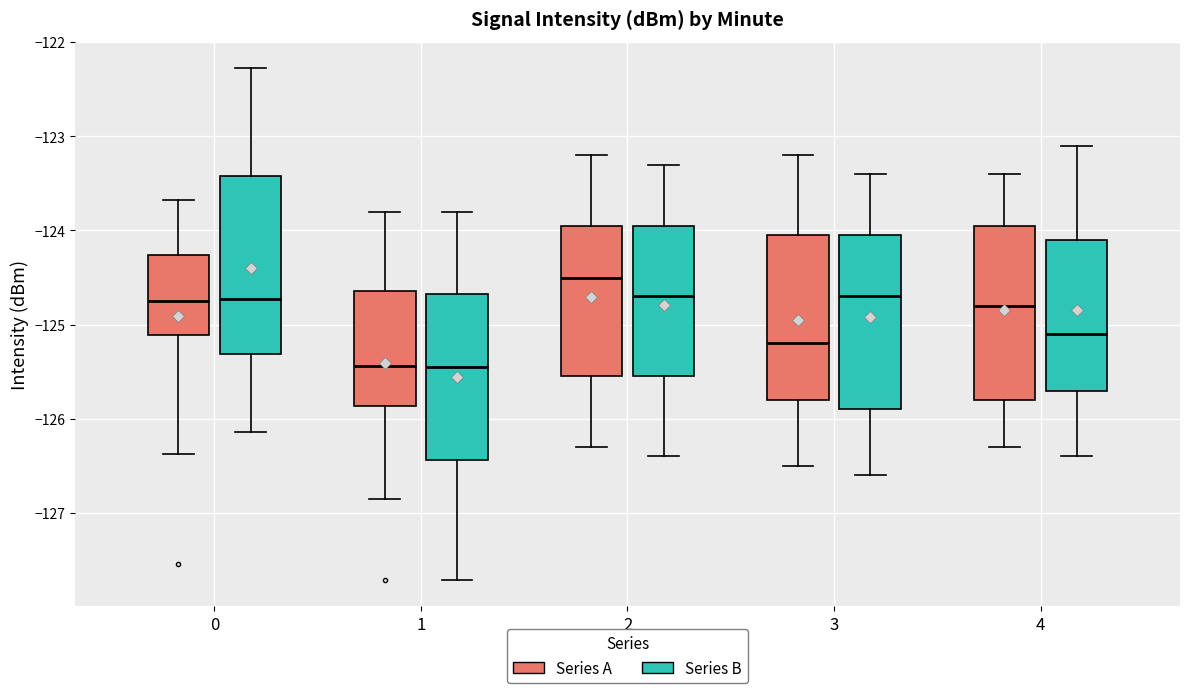

Where does the median line of the box for 0 (Series A) sit on the y-axis? The values are not printed on the chart, so give them approximately, as read against the axis.

-124.7